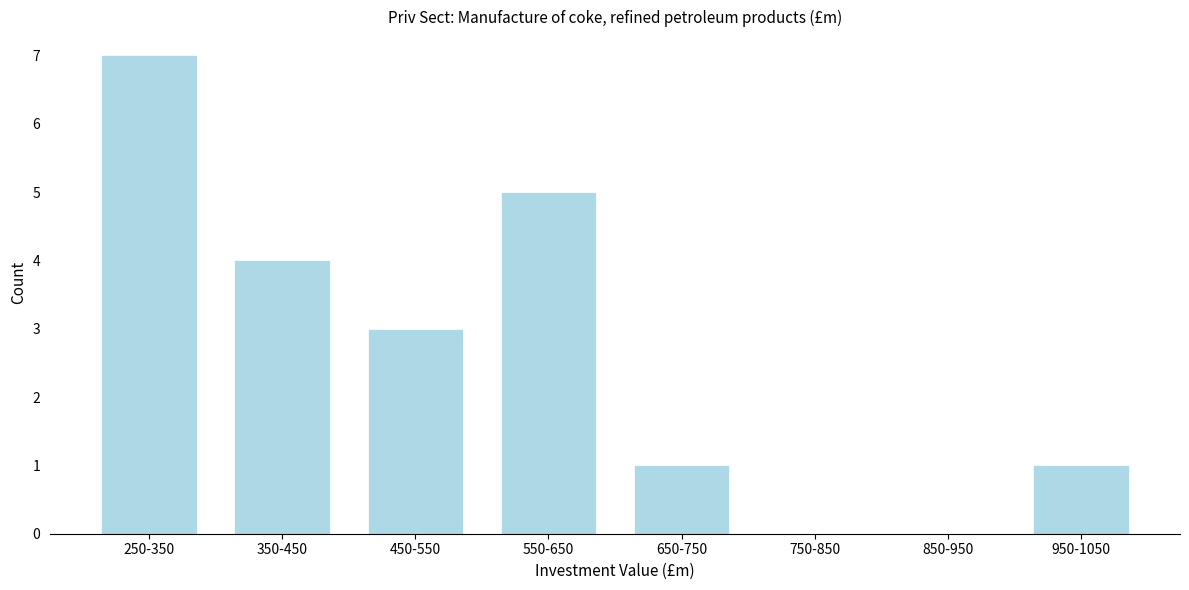

Reading left to right, transcribe all the data shown in this chart.

250-350=7	350-450=4	450-550=3	550-650=5	650-750=1	750-850=0	850-950=0	950-1050=1